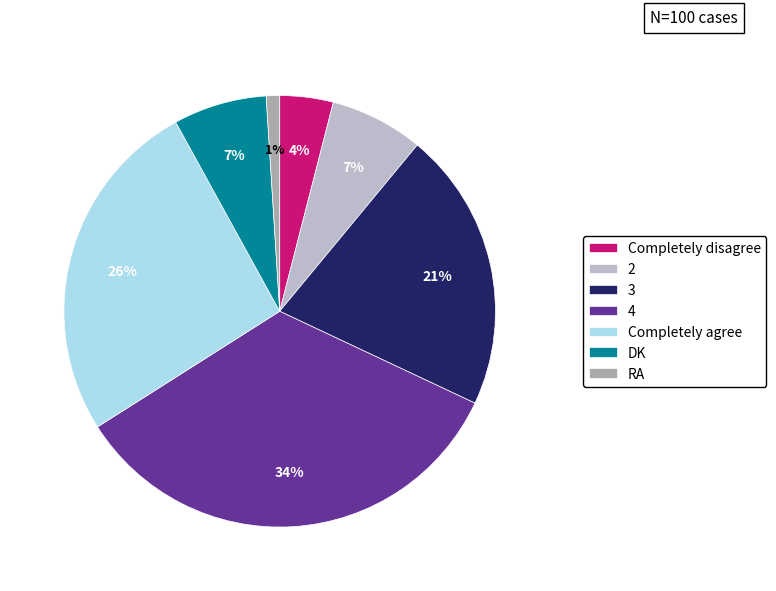

True or false: 4 accounts for 34% of the total.

True